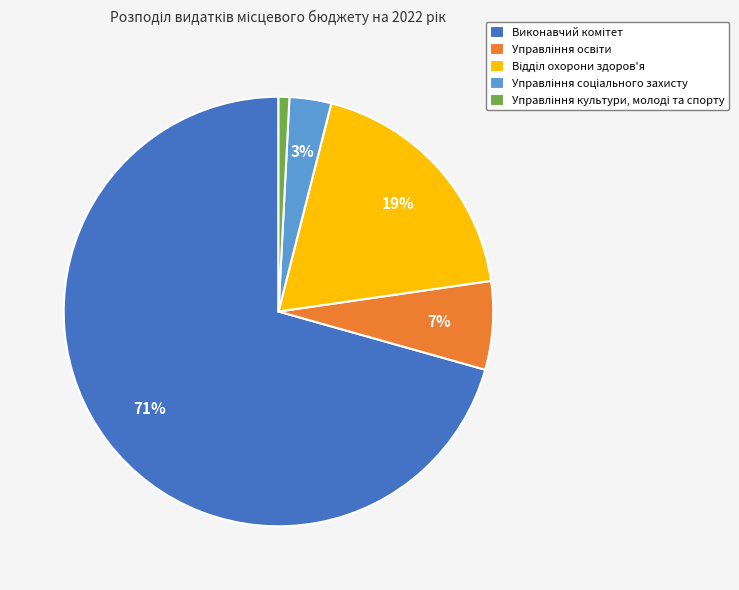

How many slices are in this pie chart?

5